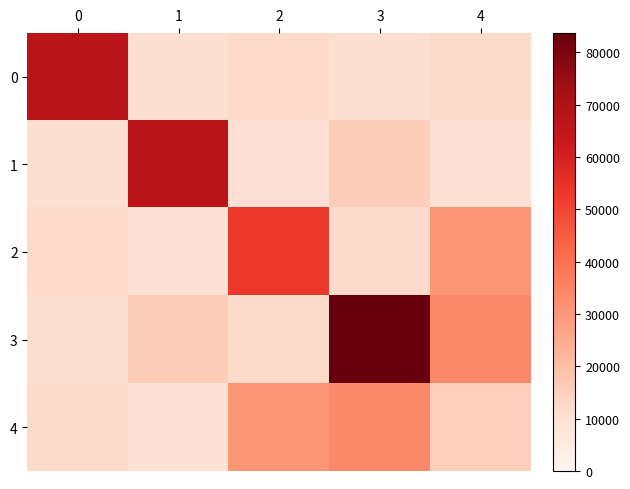

Rank the series at 2 from lowest to highest value.

1, 3, 0, 4, 2